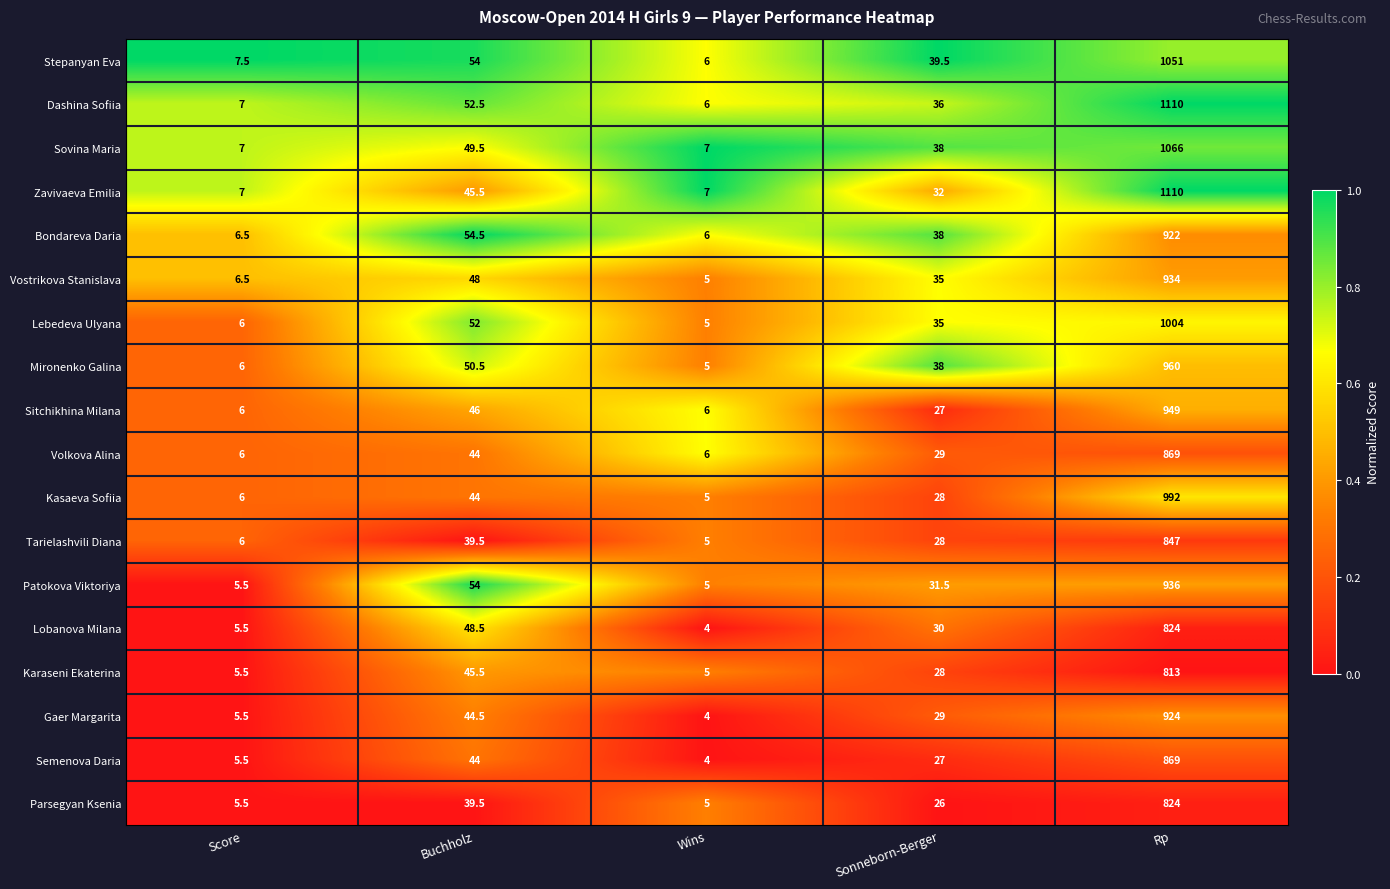

Is it true that Patokova Viktoriya equals 5.5 at Score?

True